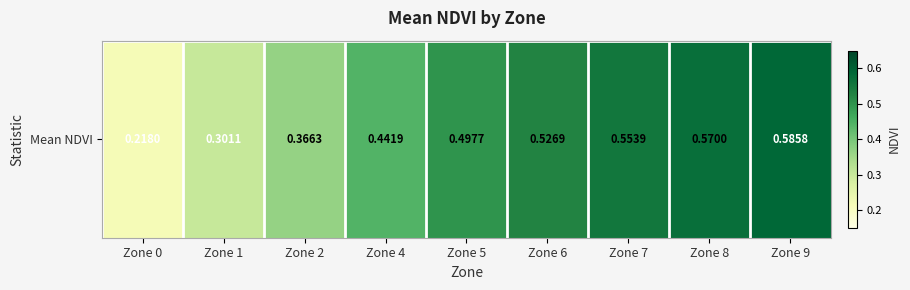

What value does the data have at Zone 7?

0.6